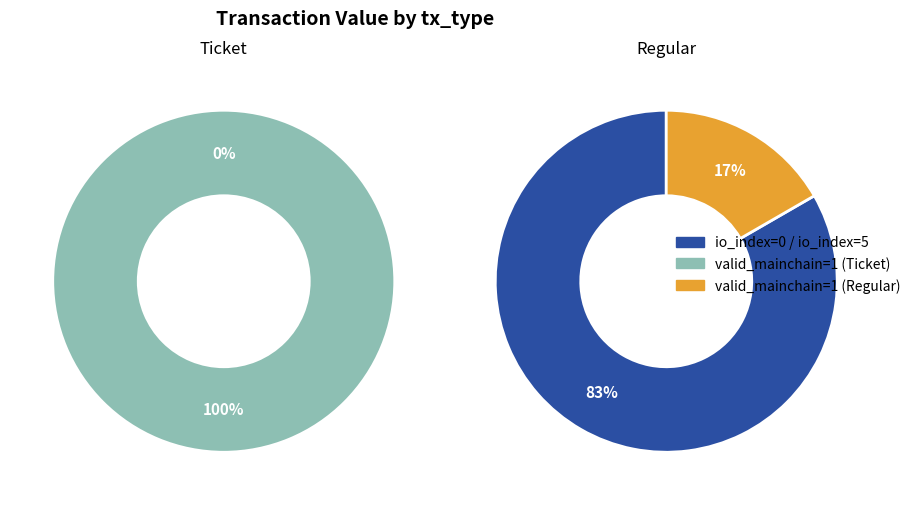

What is the largest slice in the pie chart?

io_index